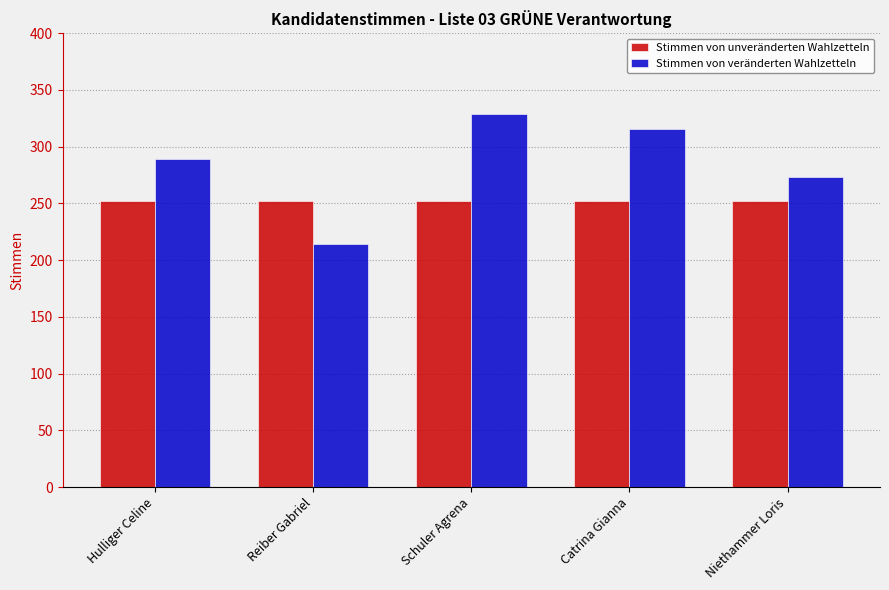

Does the chart contain any negative values?

No